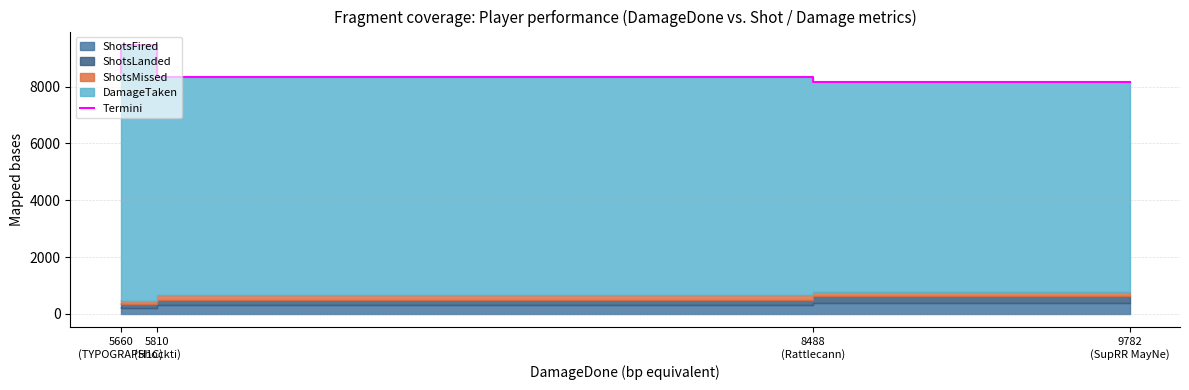

List the labels in order of value, largest first.

5810
(Shockti), 5660
(TYPOGRAPH1C), 8488
(Rattlecann), 9782
(SupRR MayNe)